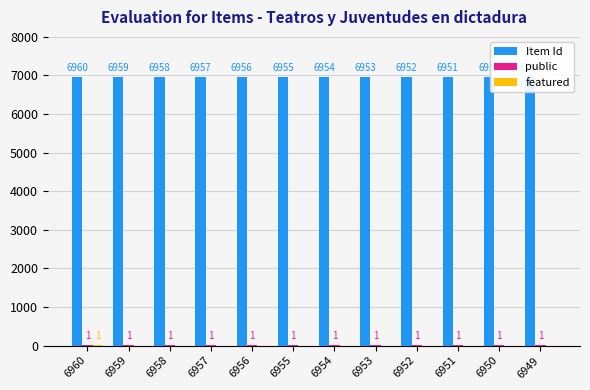

Which series has the widest spread of values?

Item Id